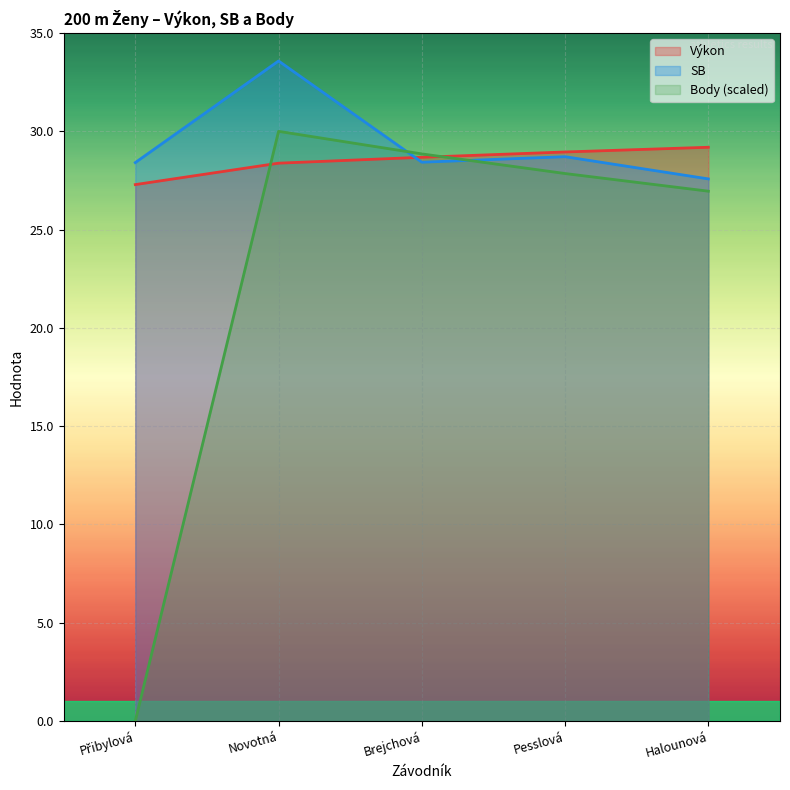

Reading left to right, list all the values displayed in this chart.

Výkon: 27.3	28.4	28.7	28.9	29.2
SB: 28.4	33.6	28.4	28.7	27.6
Body: 0.0	30.0	28.9	27.9	27.0